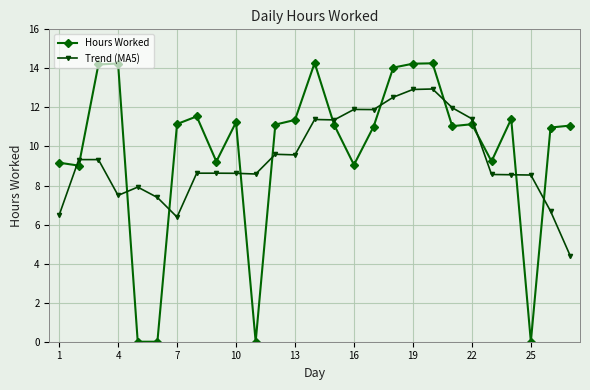

True or false: Hours Worked has more than 2 interior local peaks.

True